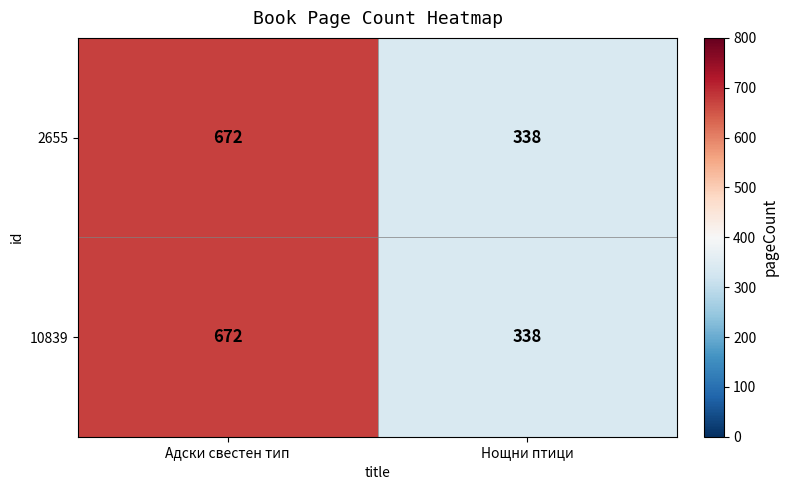

Reading left to right, extract all data points from this chart.

2655: Адски свестен тип=672	Нощни птици=338
10839: Адски свестен тип=672	Нощни птици=338